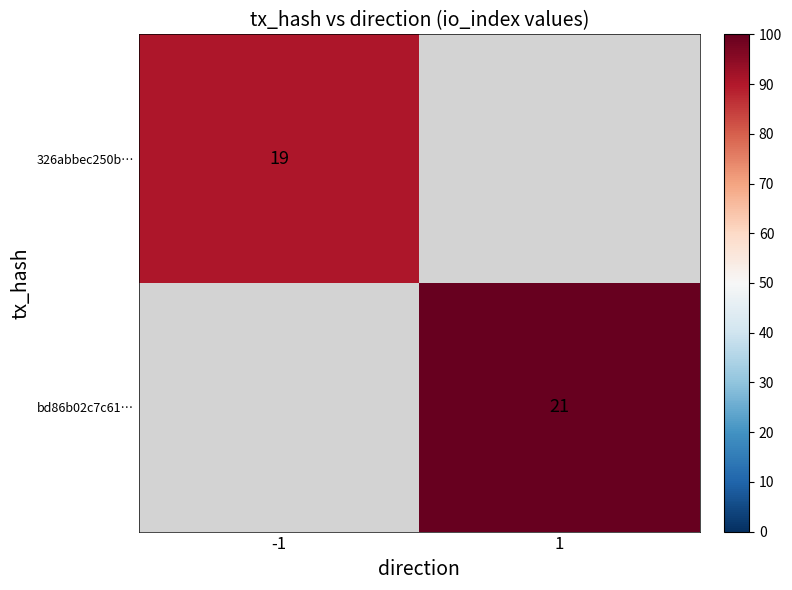

True or false: 326abbec250b… has a value of 19 at -1.

True